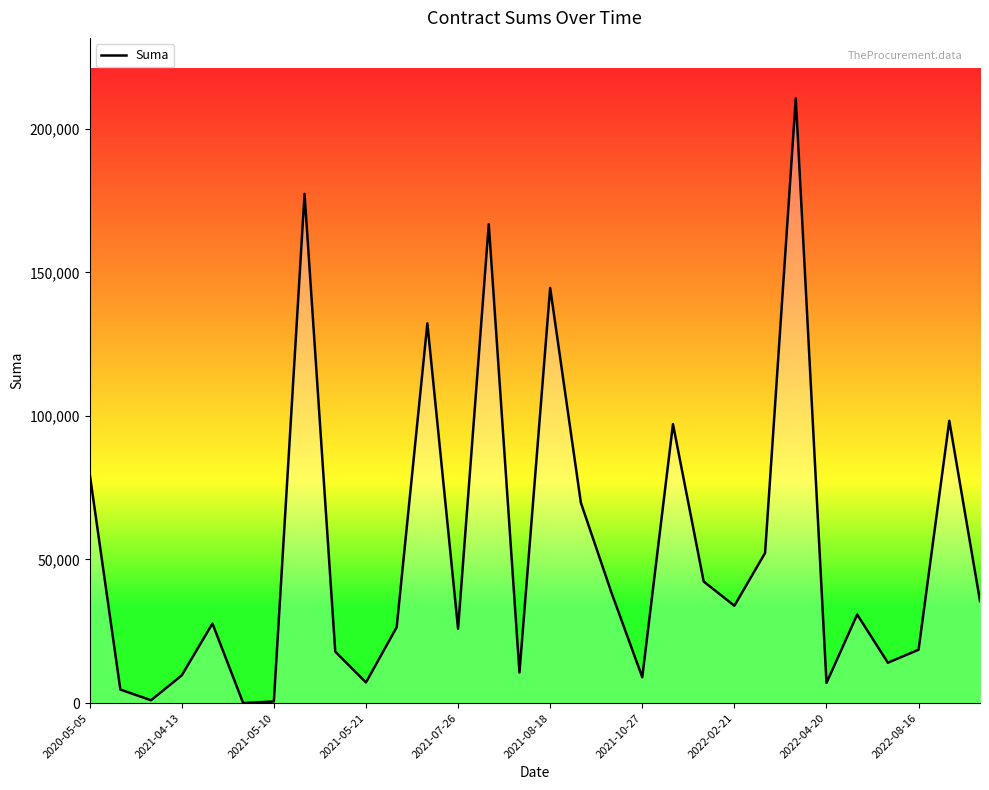

What is the difference between the maximum and minimum values?

210571.6